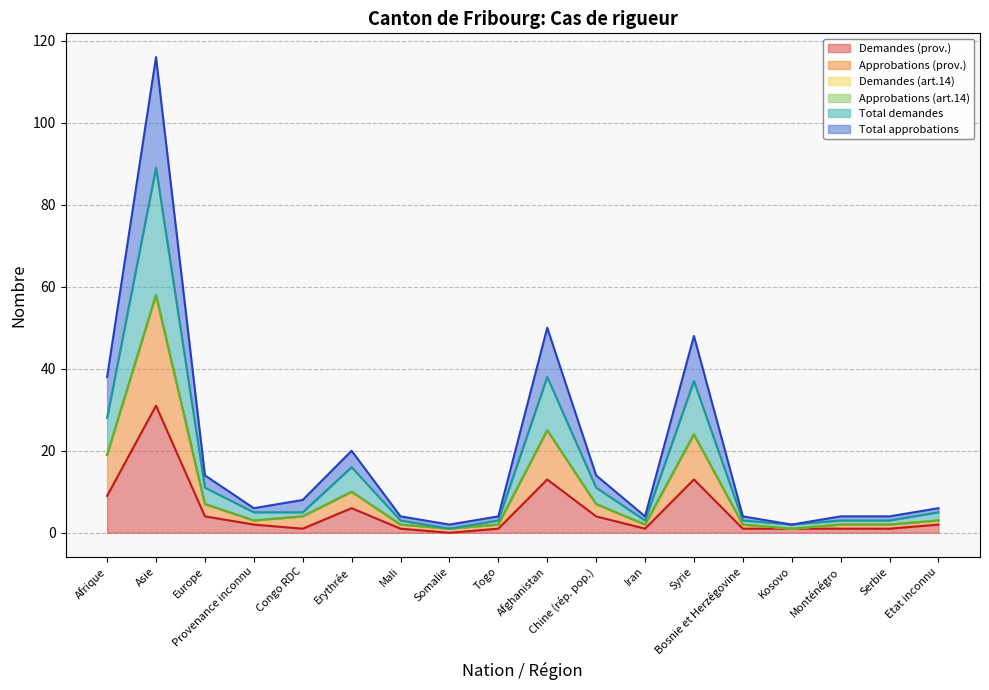

Where does the Demandes (prov.) series first go above 2?

Afrique